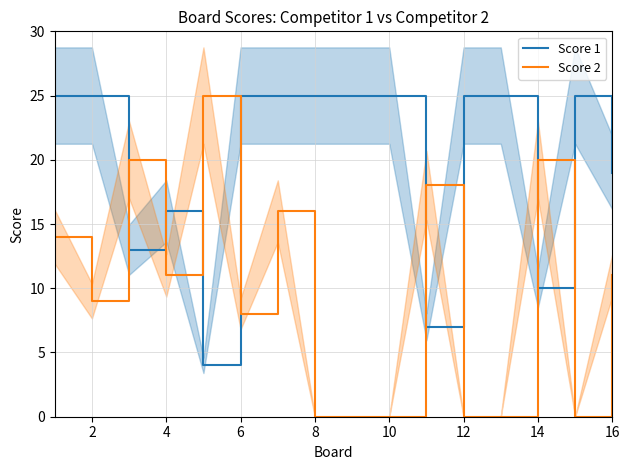

After their last crossing, which series has the higher values: Score 1 or Score 2?

Score 1